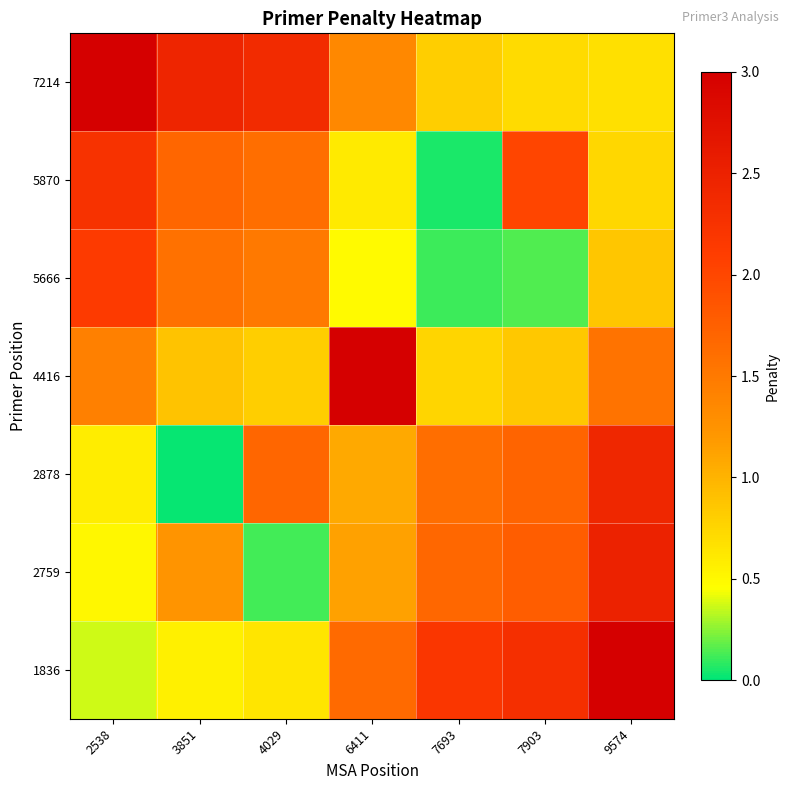

What is the total value across all series at 7693?

7.2